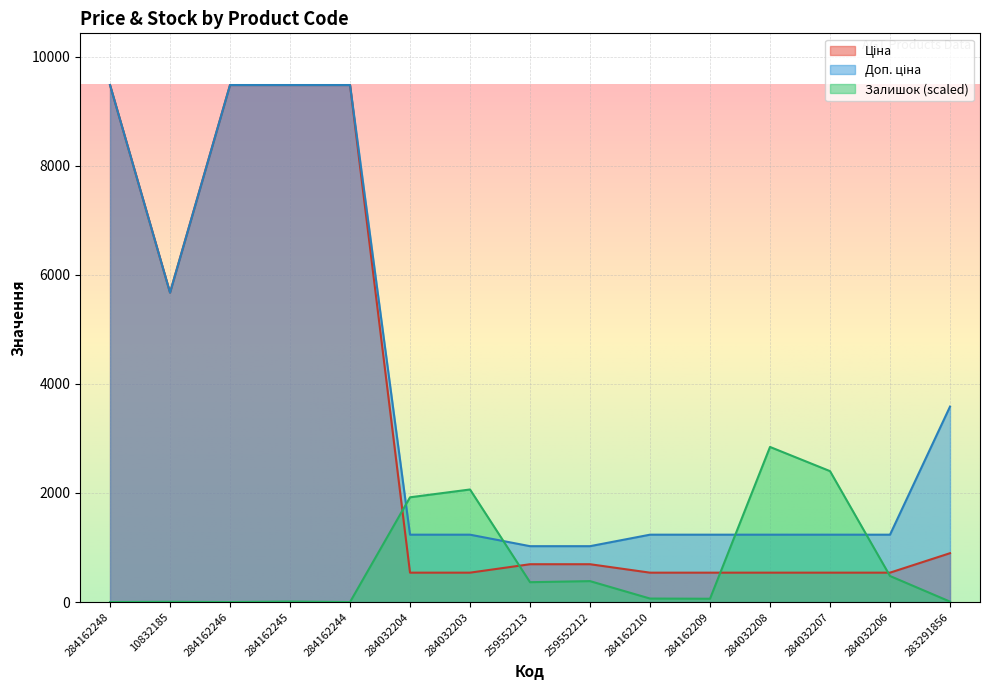

At which label is Доп. ціна closest to 5252?

10832185